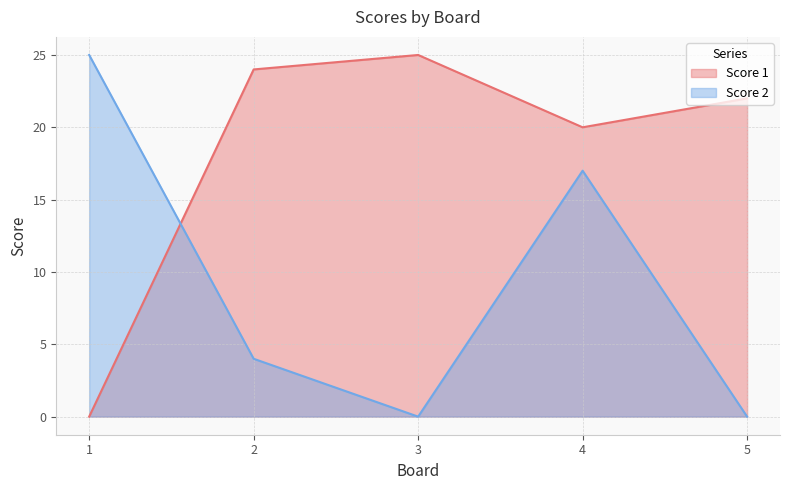

Rank the categories by Score 2 value from highest to lowest.

1, 4, 2, 3, 5